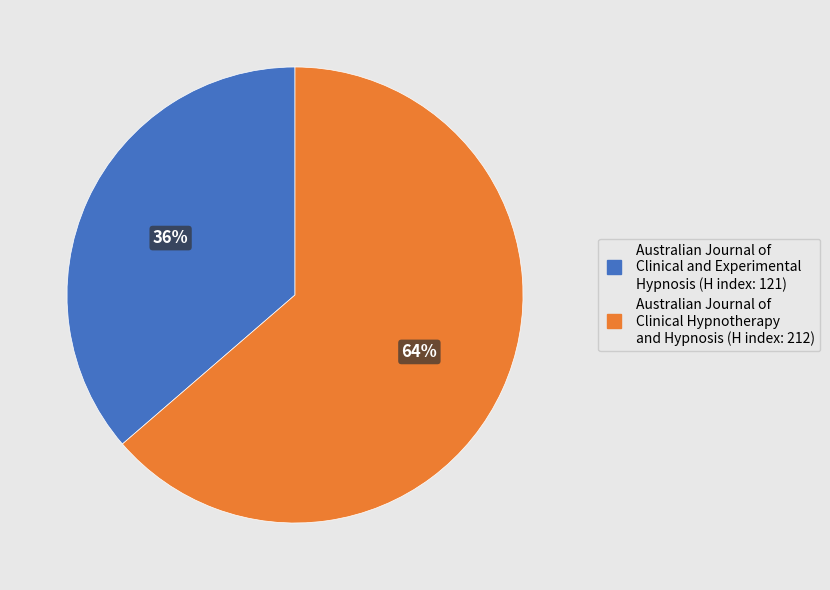

Is Australian Journal of Clinical and Experimental Hypnosis (H index: 121) the majority of the pie?

No